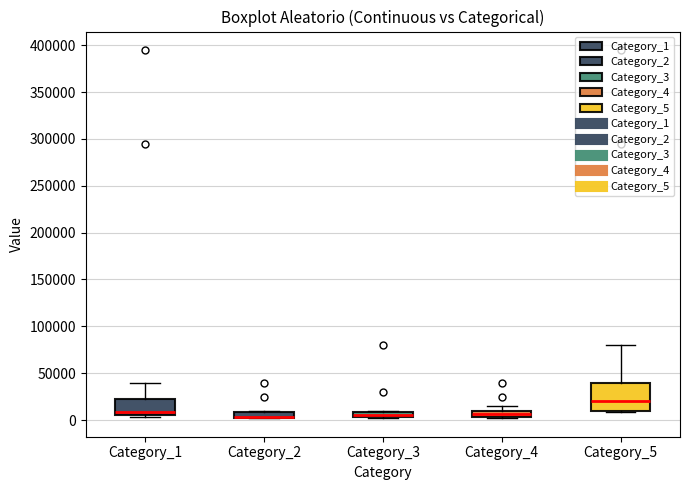

Where does the upper whisker of the box for Category_5 end on the y-axis? The values are not printed on the chart, so give them approximately, as read against the axis.

80000